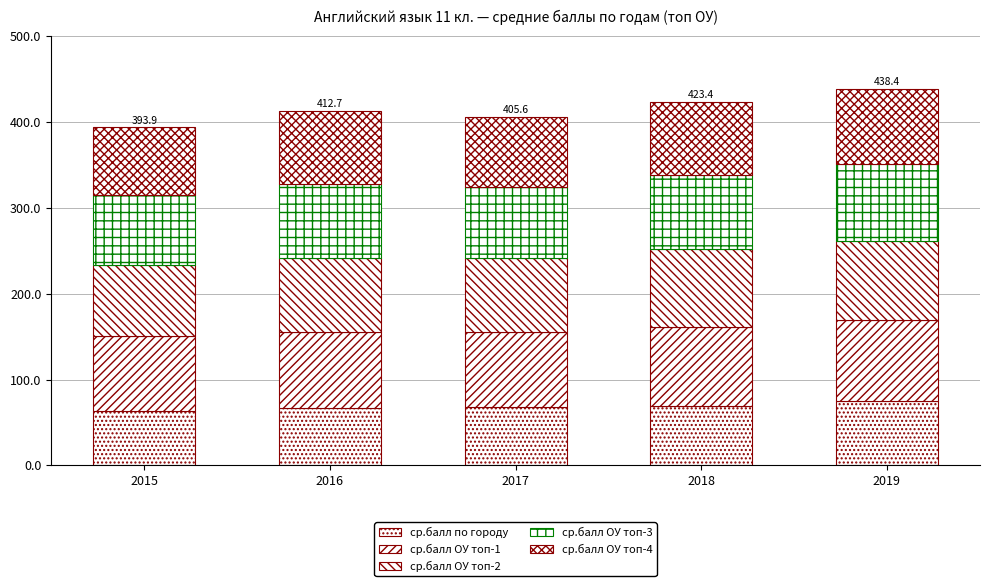

Between 2019 and 2018, which is larger?

2019